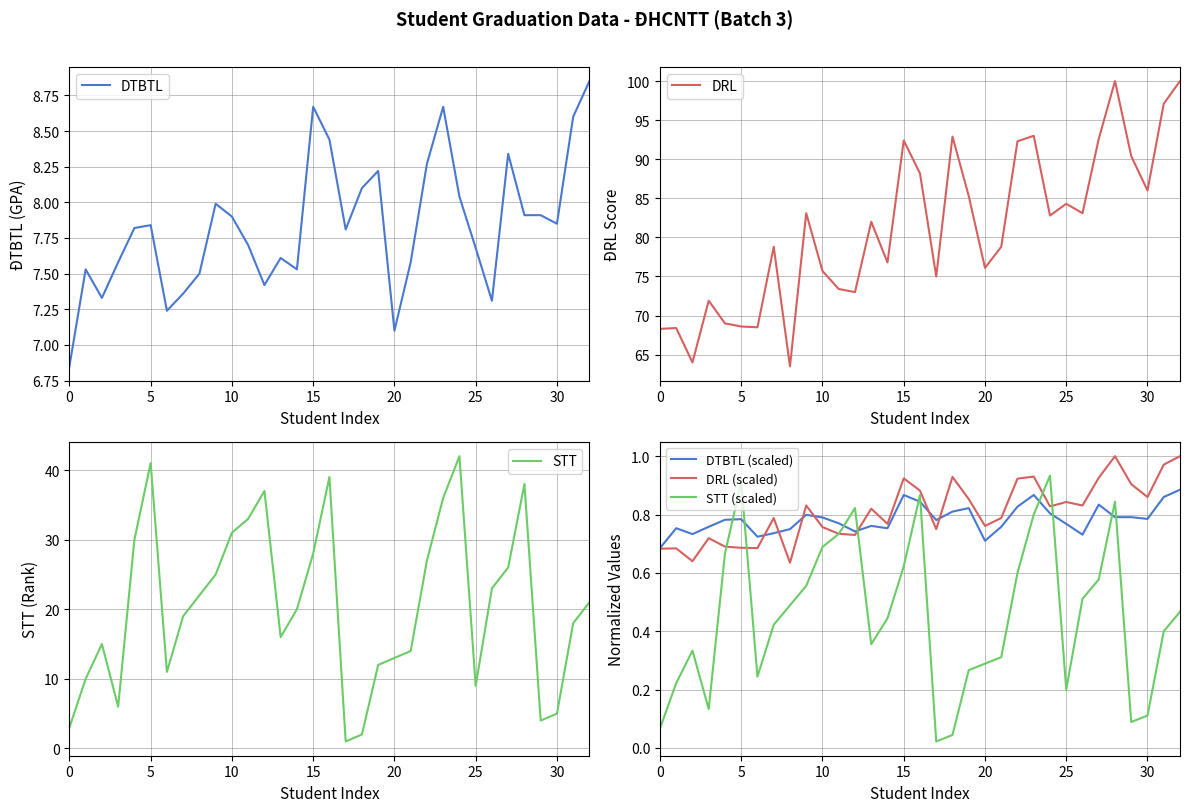

Is the value of STT at 12 greater than the value of DTBTL at 32?

Yes